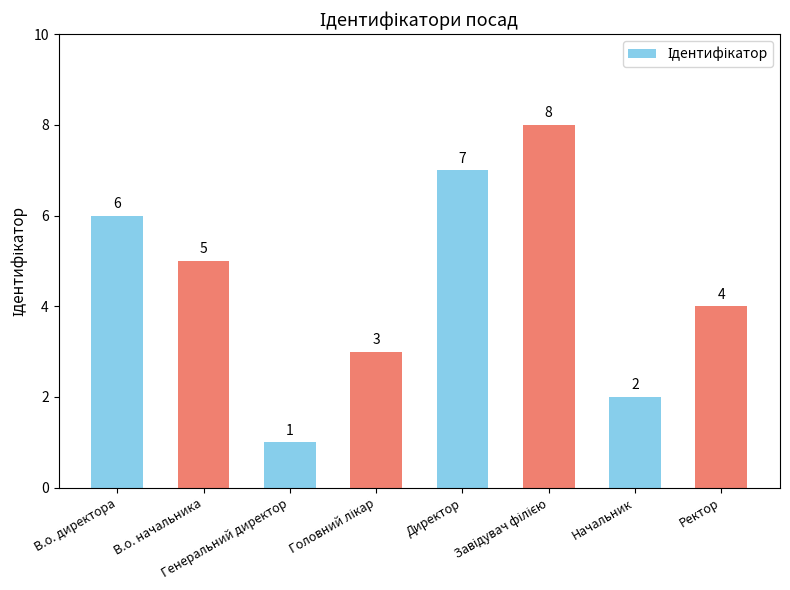

Read the value at Генеральний директор.

1